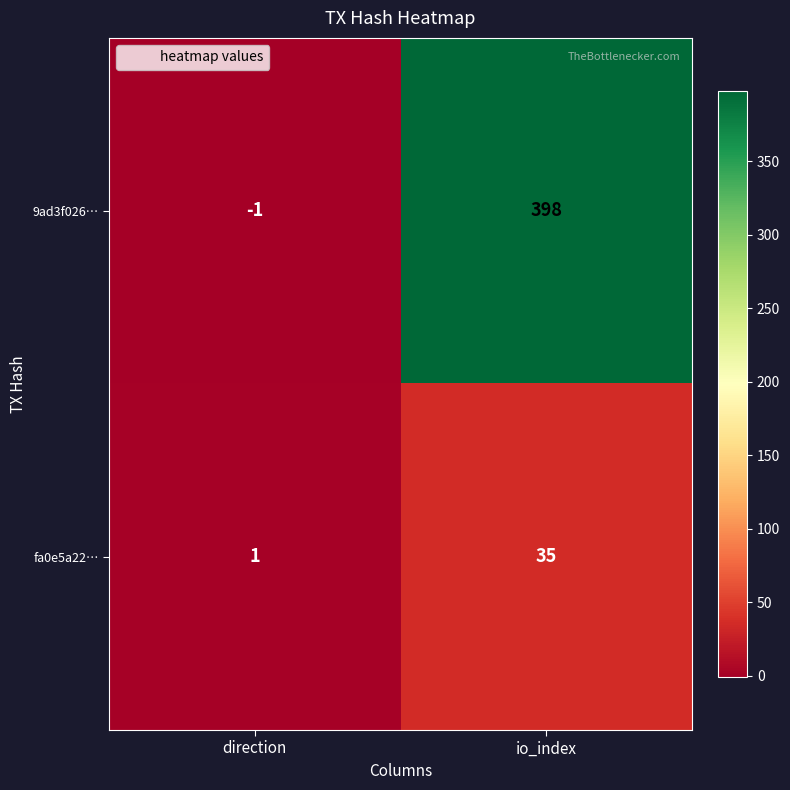

Reading right to left, extract all data points from this chart.

9ad3f026…: io_index=398	direction=-1
fa0e5a22…: io_index=35	direction=1